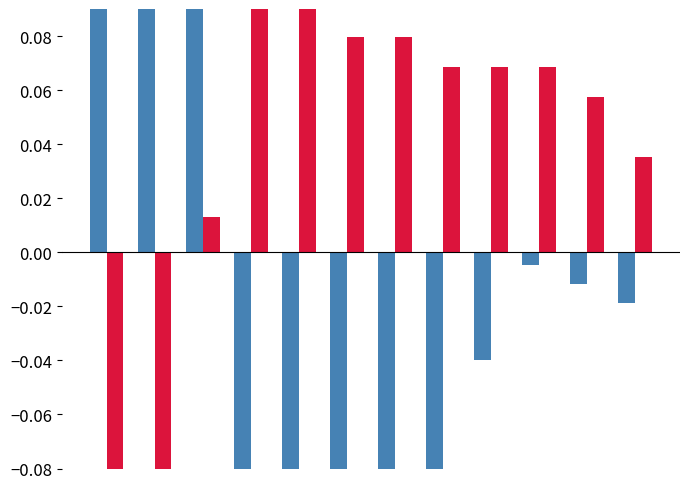

What is the value of the Humedad (%) bar at the 9th from the left?

0.1